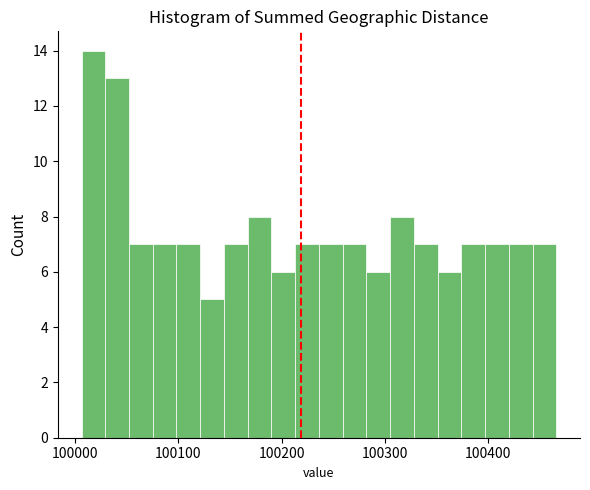

Around what value on the x-axis is the tallest bar? Give the approximate position of its centre, as read against the axis.

100020